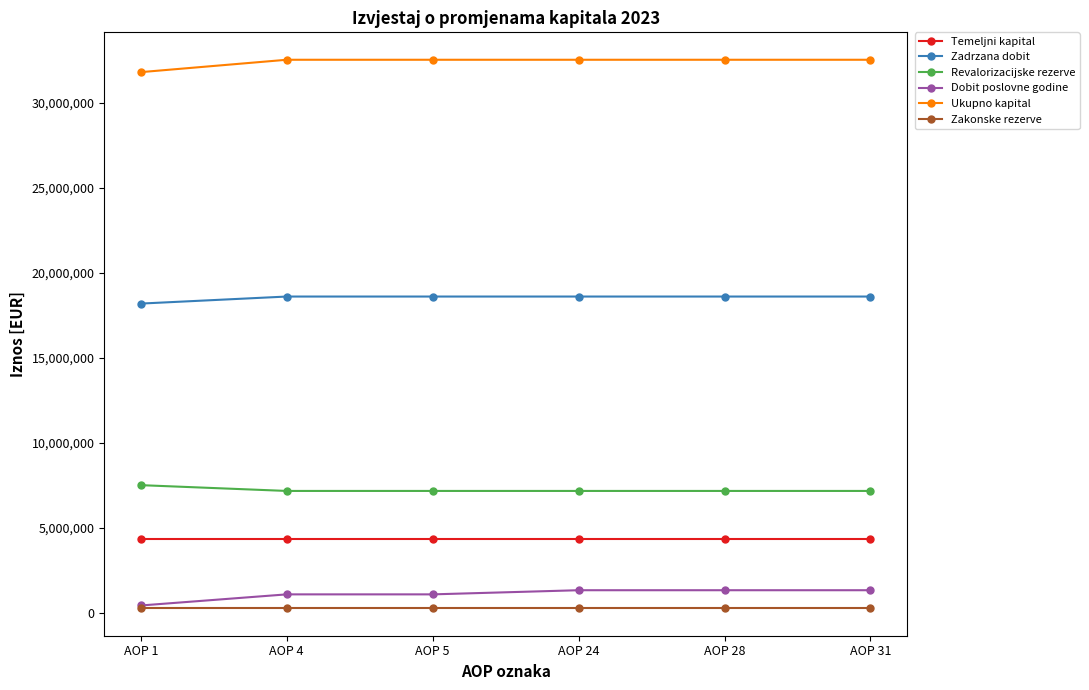

What is the maximum value for Ukupno kapital?

32520474